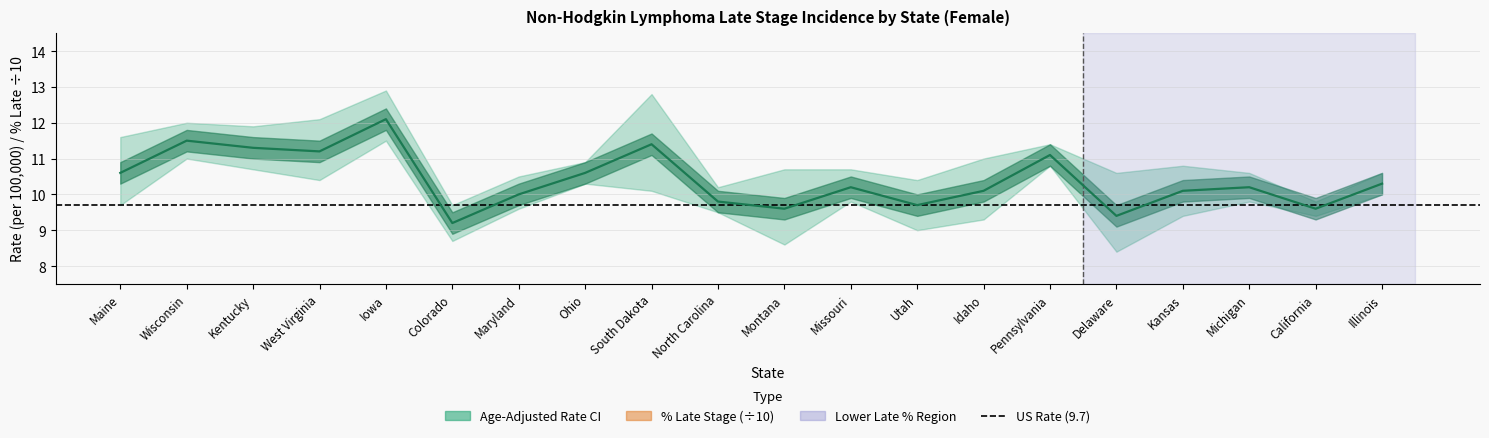

What is the total value across all series at Colorado?

16.1